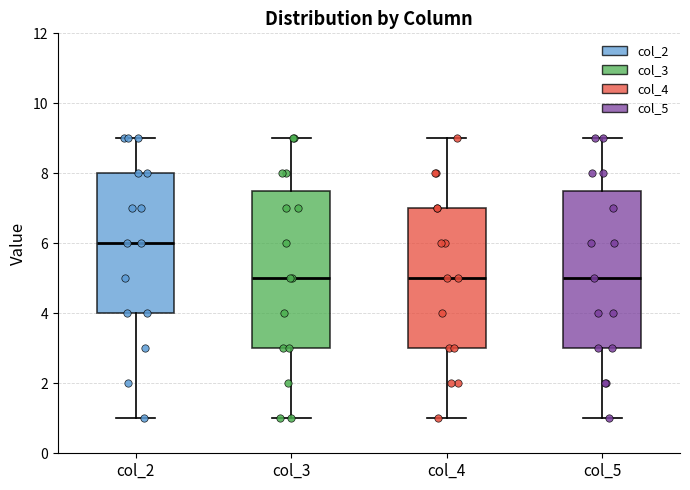

Reading left to right, transcribe this box plot: for each box, give where its median line is, the range the box spans, and where its two whiskers end, as read against the y-axis. The values are not printed on the chart, so give them approximately, as read against the axis.

col_2: median 6.0, box 4.0 to 8.0, whiskers 1.0 to 9.0
col_3: median 5.0, box 3.0 to 7.6, whiskers 1.0 to 9.0
col_4: median 5.0, box 3.0 to 7.0, whiskers 1.0 to 9.0
col_5: median 5.0, box 3.0 to 7.6, whiskers 1.0 to 9.0